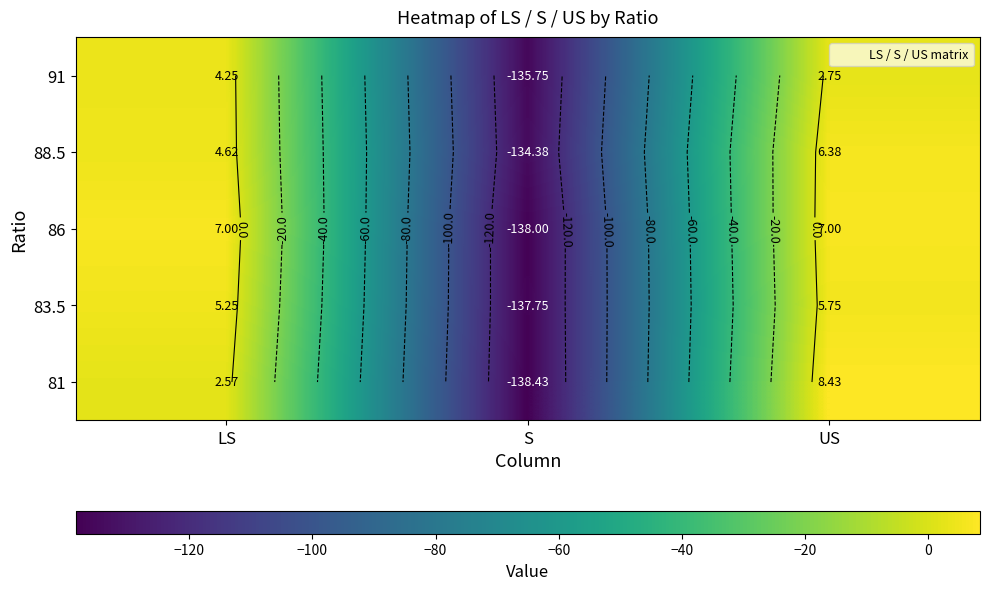

List the labels in order of 91 value, smallest first.

S, US, LS